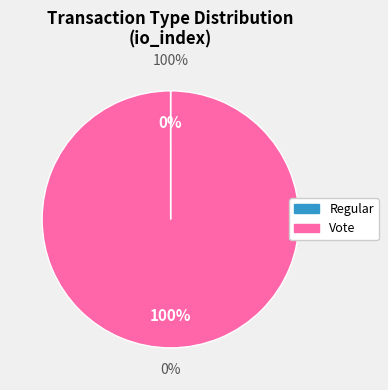

Between Regular and Vote, which is larger?

Vote